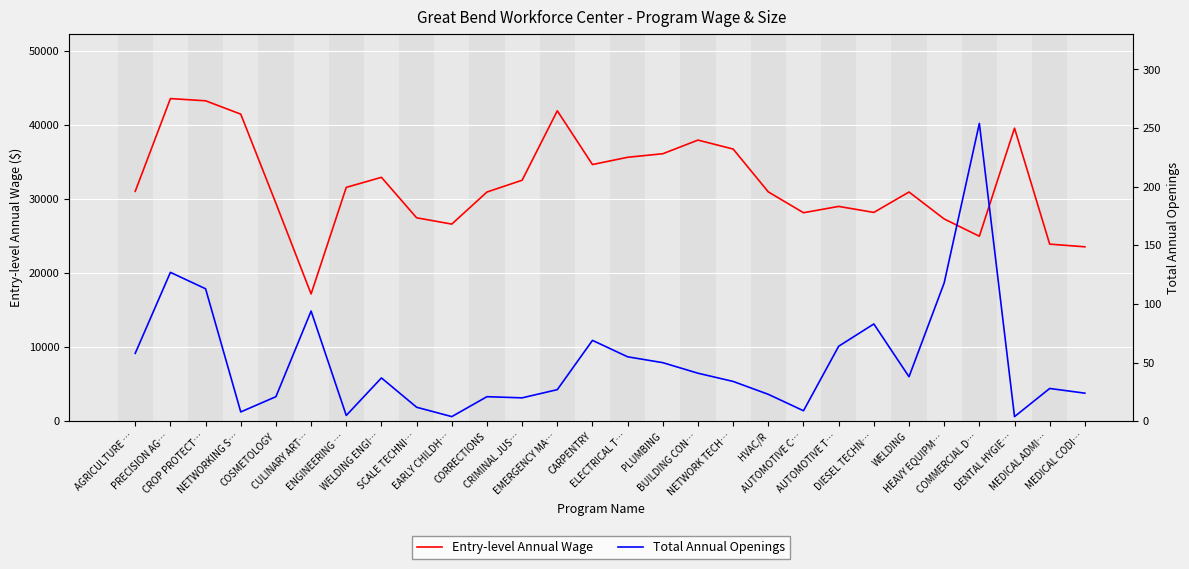

What is the difference between the Entry-level Annual Wage values at EARLY CHILDH… and SCALE TECHNI…?

852